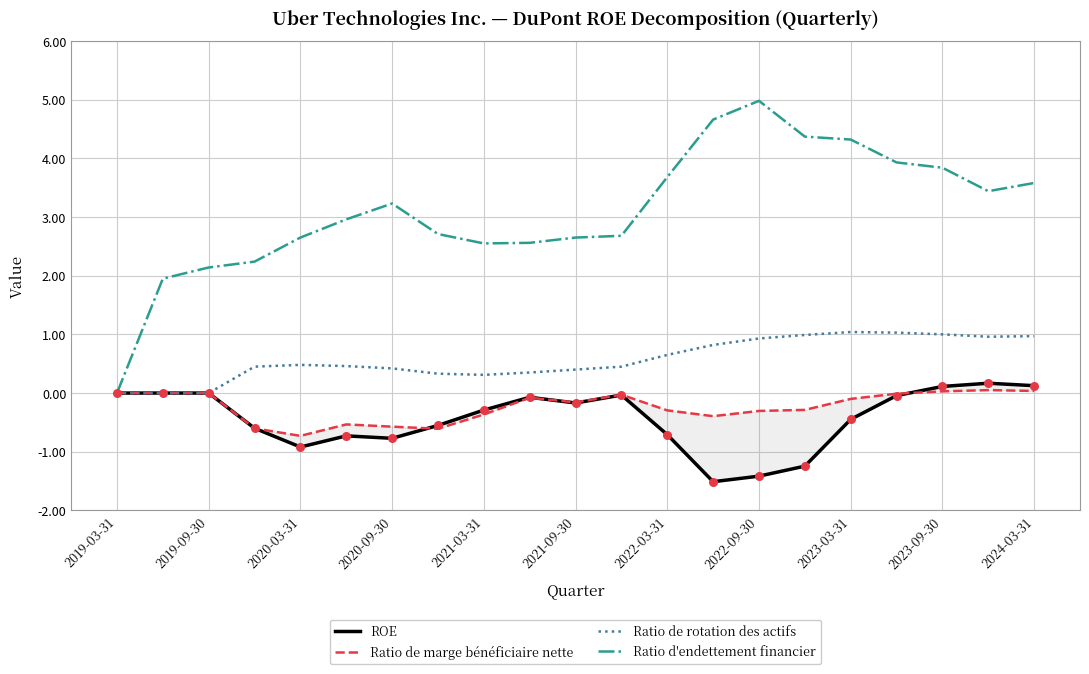

The value of Ratio d'endettement financier at 2019-09-30 is 3.2. True or false?

False